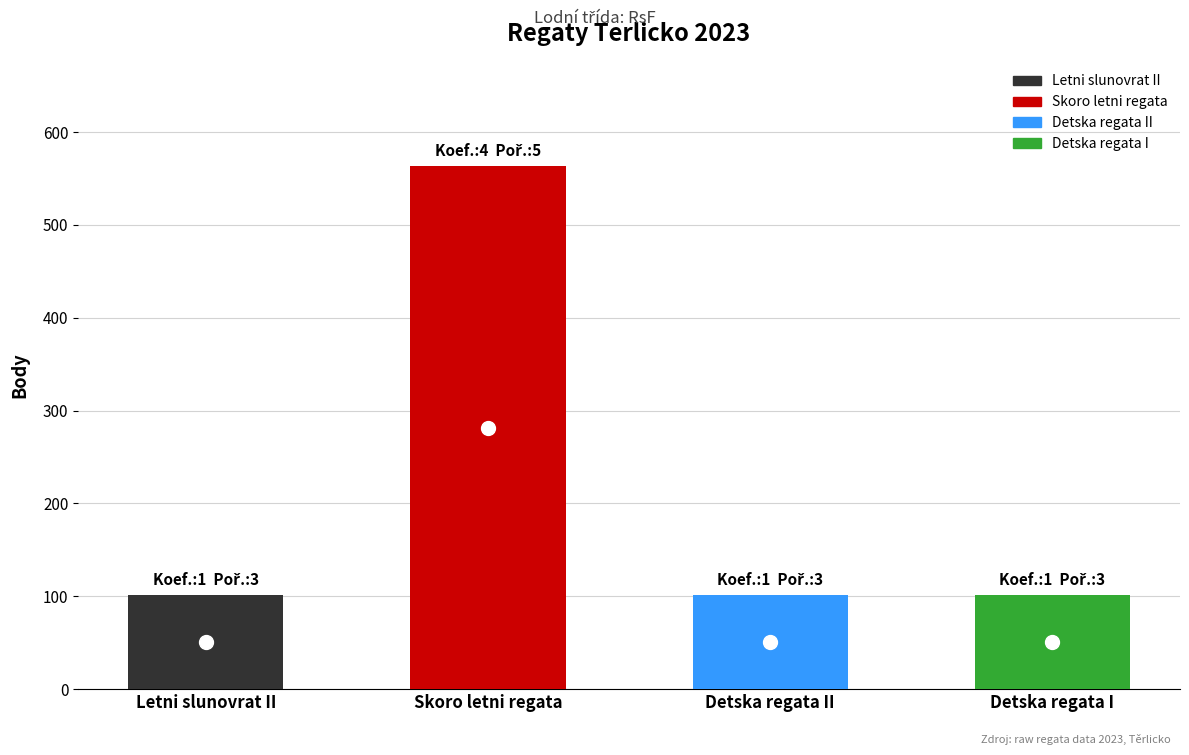

True or false: the data shows 180 at Skoro letni regata.

False